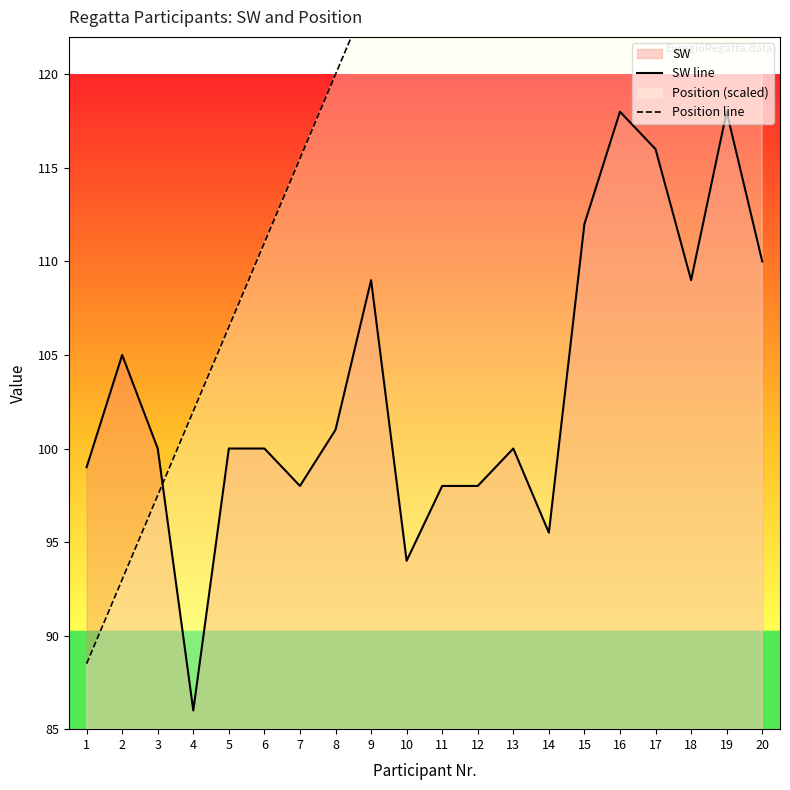

True or false: SW line has more than 0 points higher than both neighbors.

True